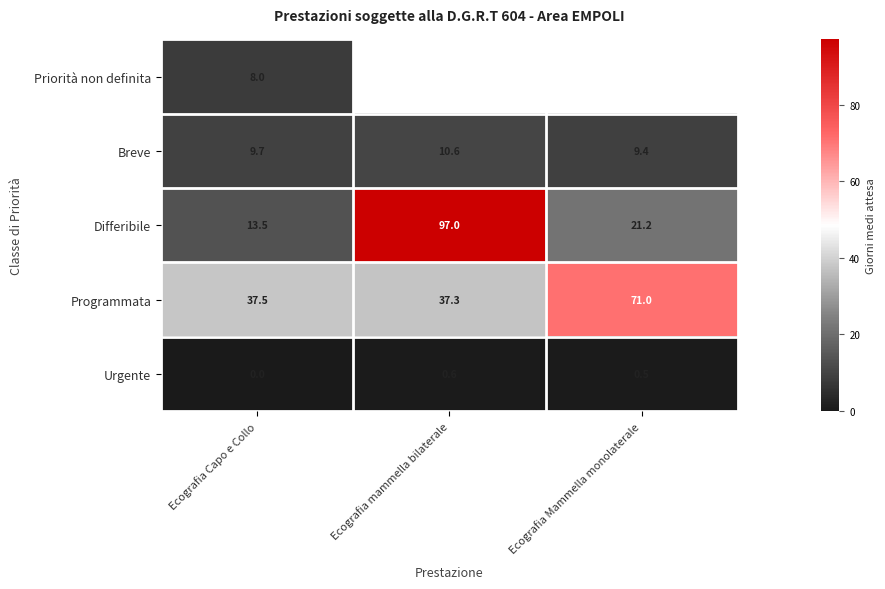

What is the sum of the Breve values at Ecografia Capo e Collo and Ecografia mammella bilaterale?

20.3